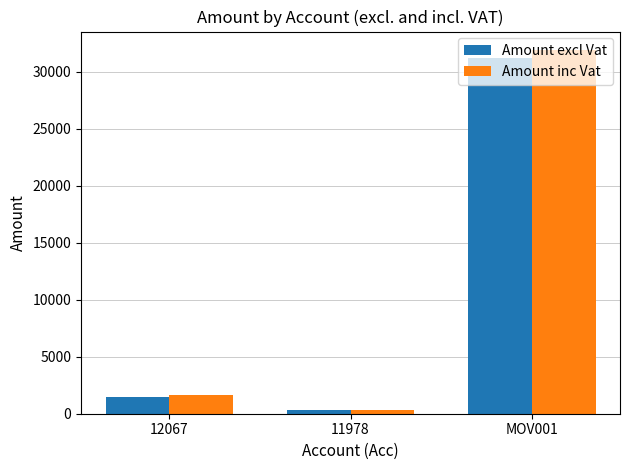

How many groups of bars are there?

3